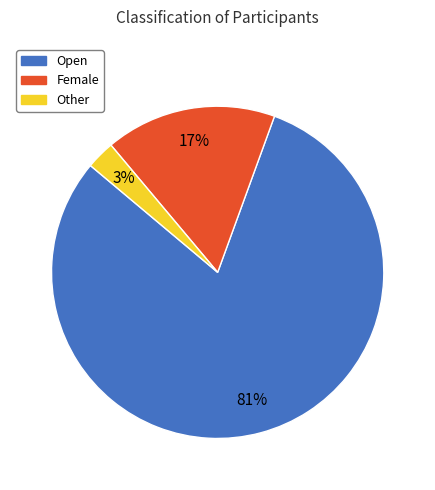

Which category has the smallest portion of the pie?

Other